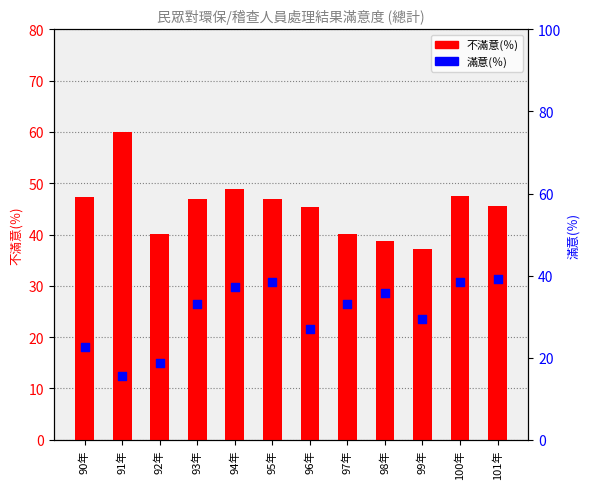

Which series has the widest spread of Y values?

滿意(％)